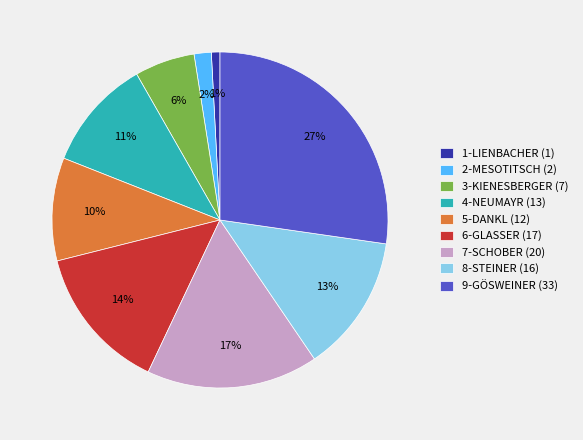

How many segments does this pie chart have?

9